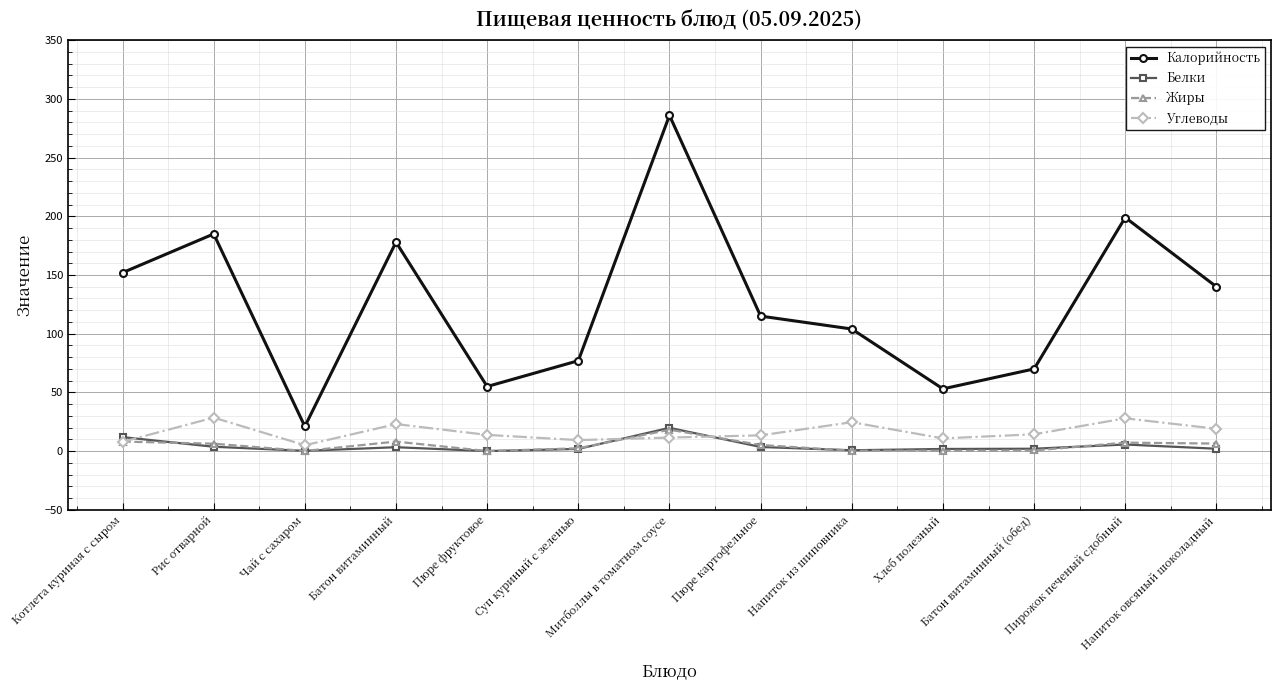

True or false: Белки and Углеводы intersect in this chart.

True